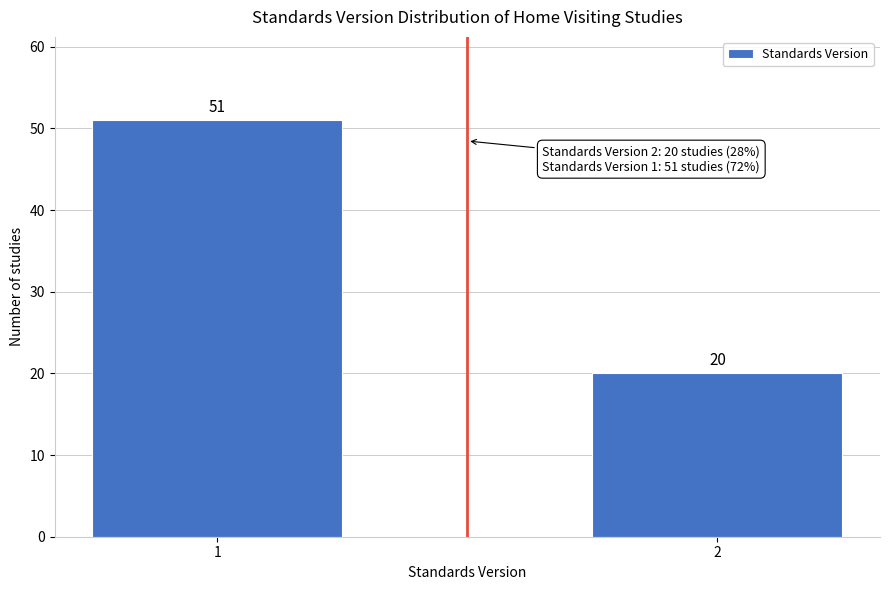

Reading left to right, what are all the values shown in this chart?

51	20